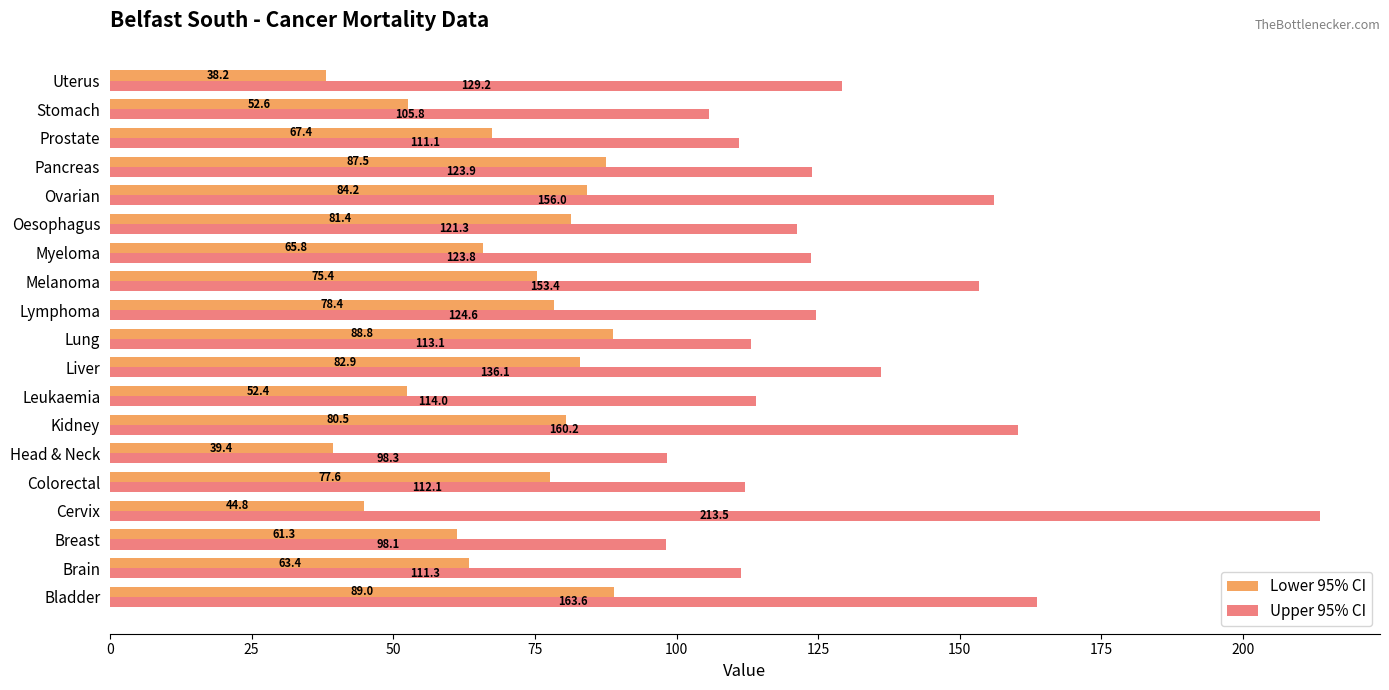

Which category has the lowest value in the Lower 95% CI series?

Uterus